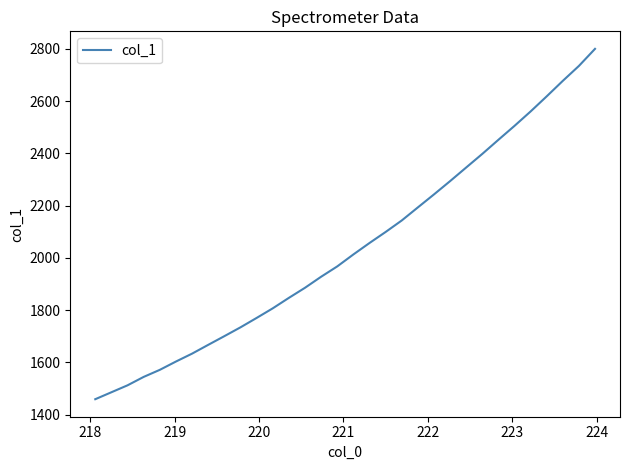

What is the minimum value shown in the chart?

1459.0